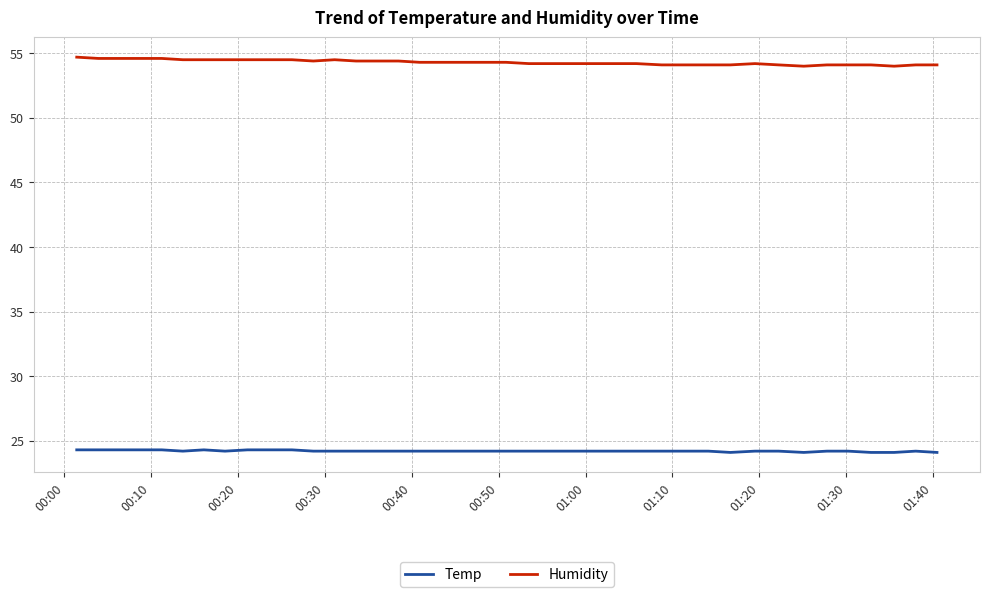

List the series in order of their peak value, highest first.

Humidity, Temp